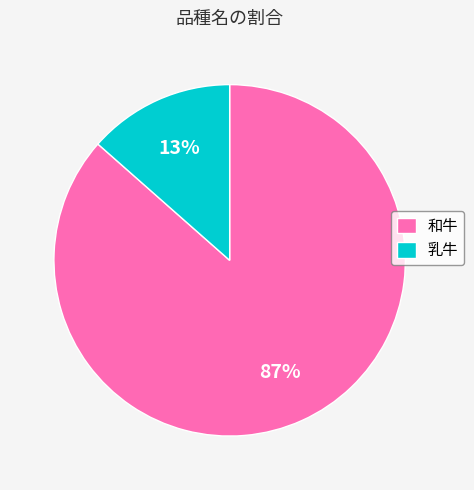

What percentage is the 和牛 slice, to the nearest percent?

87%